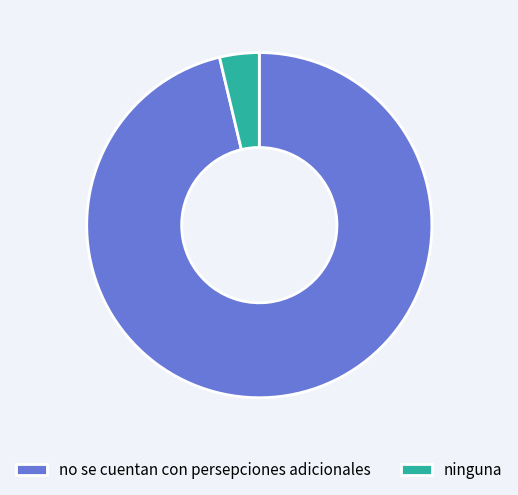

Which has a higher value, no se cuentan con persepciones adicionales or ninguna?

no se cuentan con persepciones adicionales